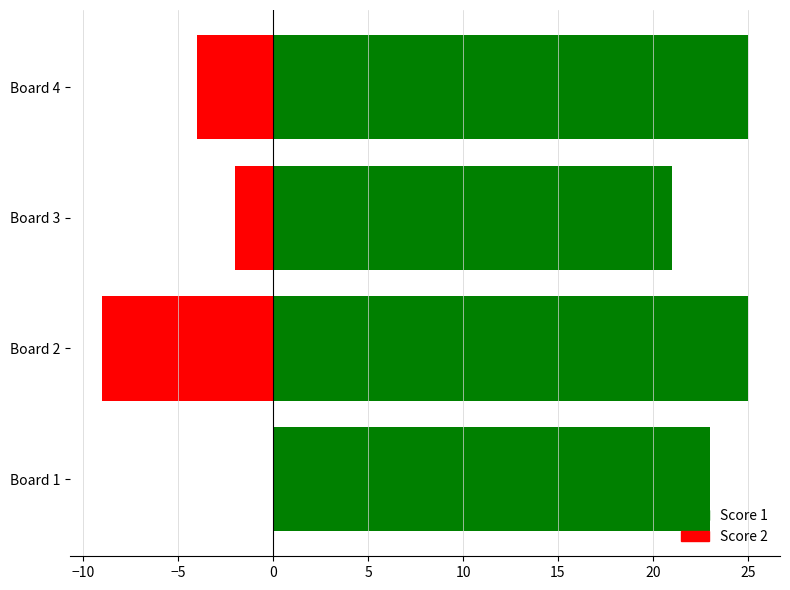

Which series has the largest range (max minus min)?

Score 2